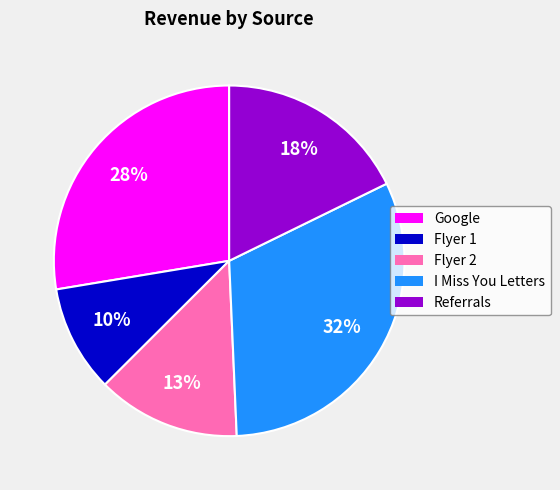

To the nearest percent, what is the average slice percentage?

20%